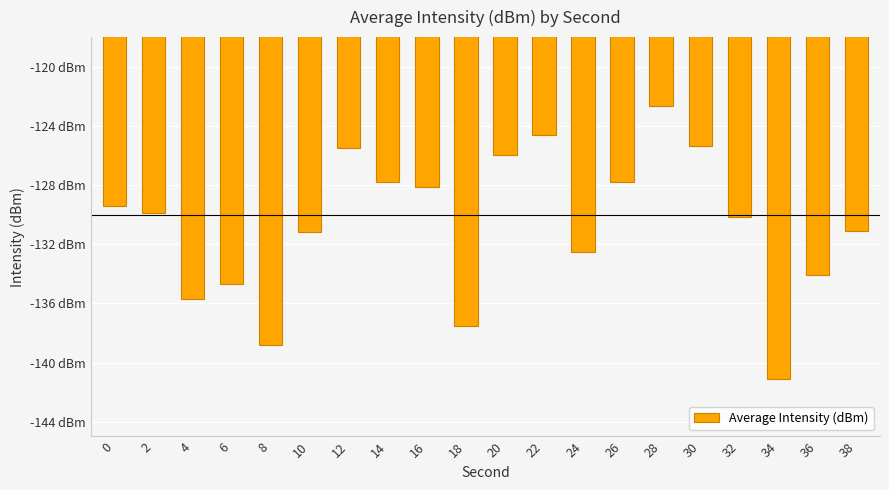

Is it true that the value at 36 is -76.7?

False